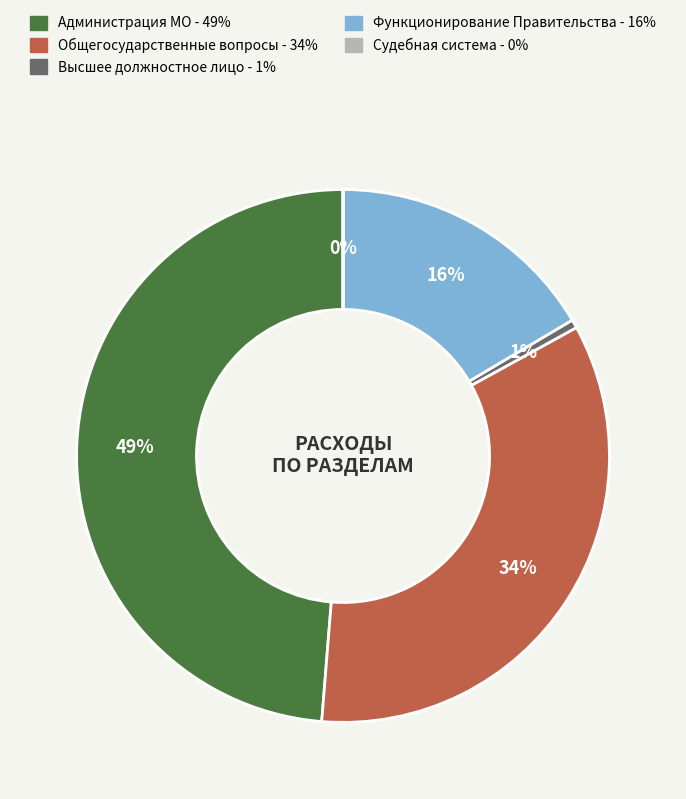

Is there a majority slice in this chart?

No